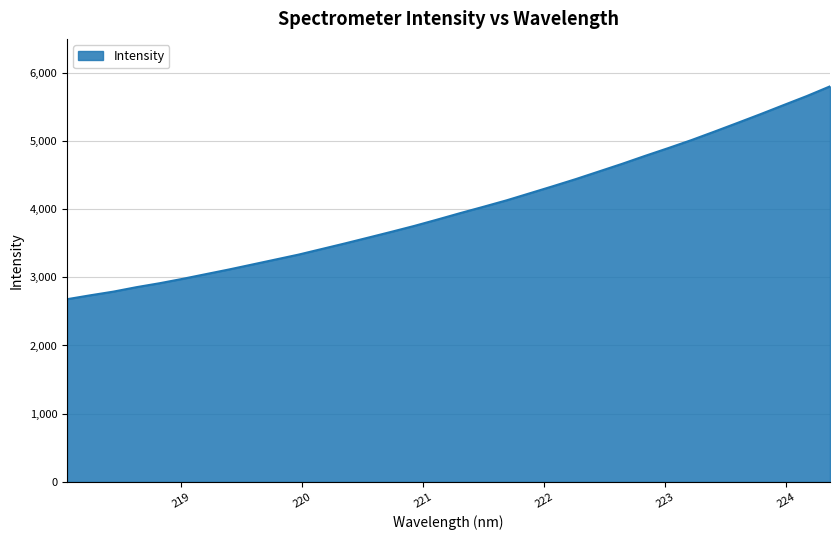

What is the minimum value shown in the chart?

2678.0